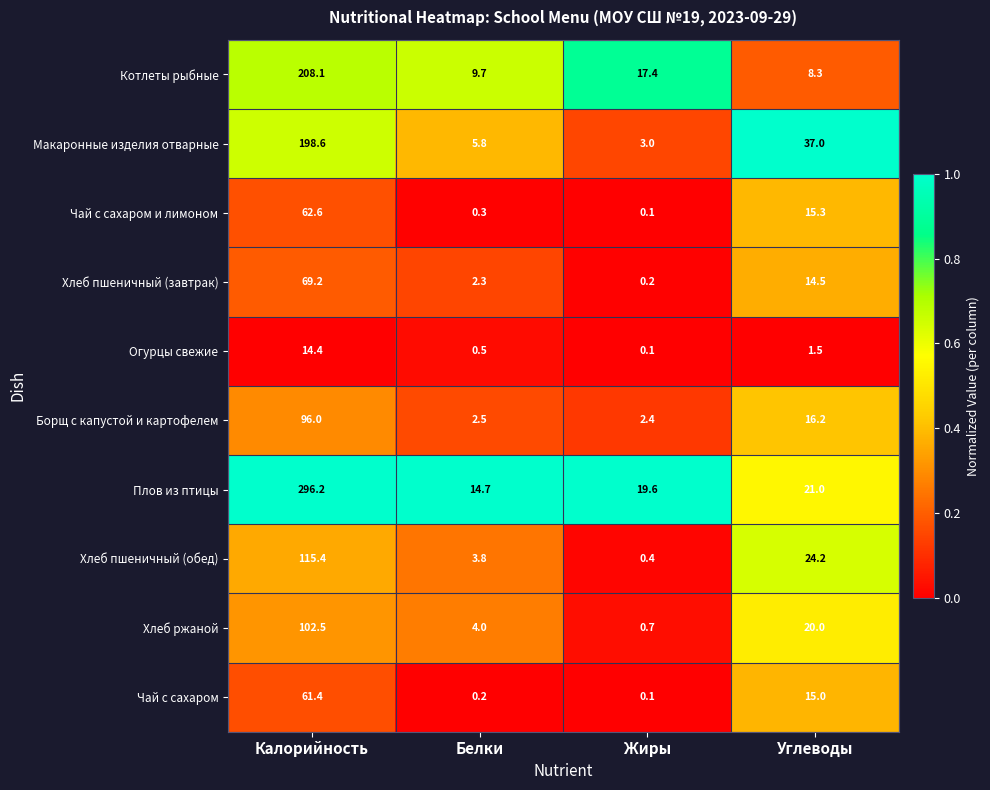

The Хлеб ржаной series shows 9.8 at Углеводы. True or false?

False